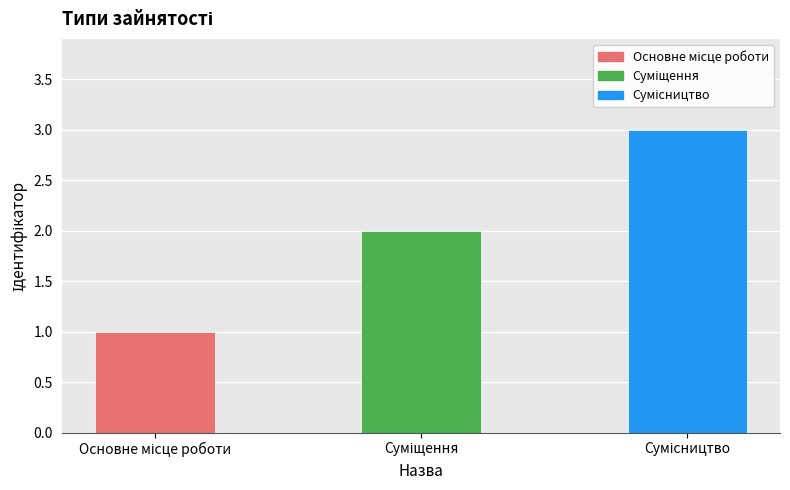

At which label is the value closest to 2?

Суміщення